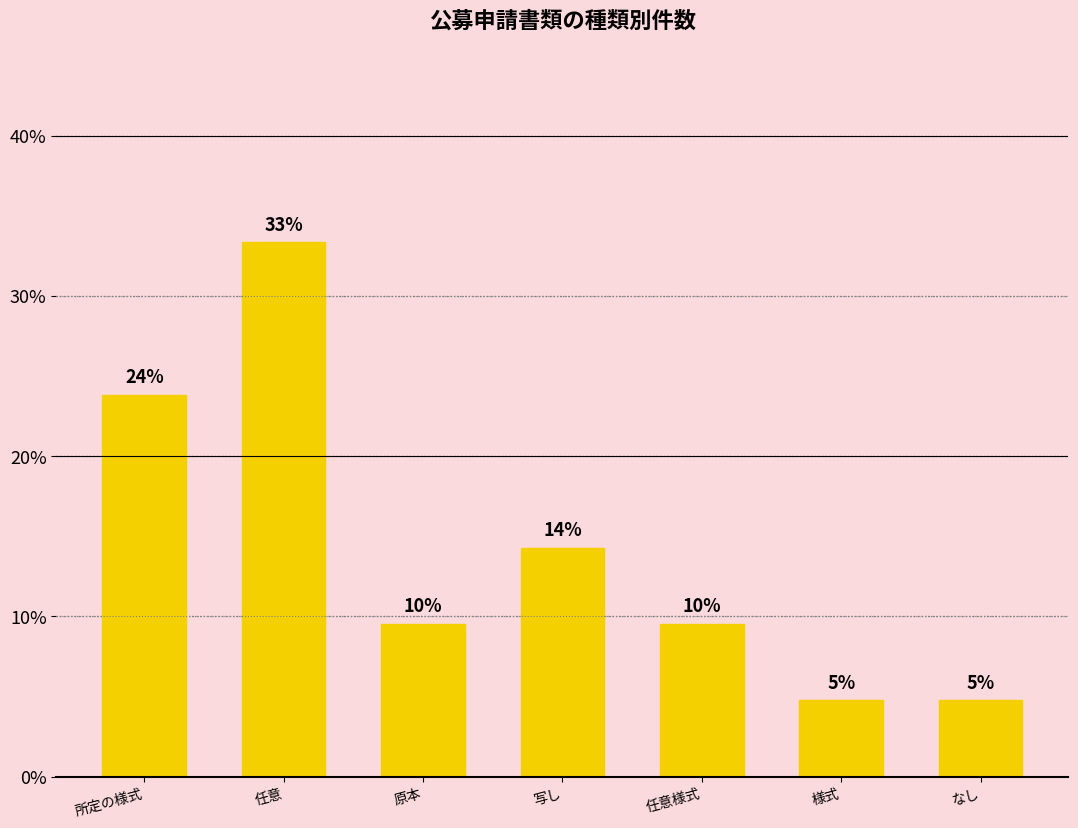

How many bars are there in total?

7